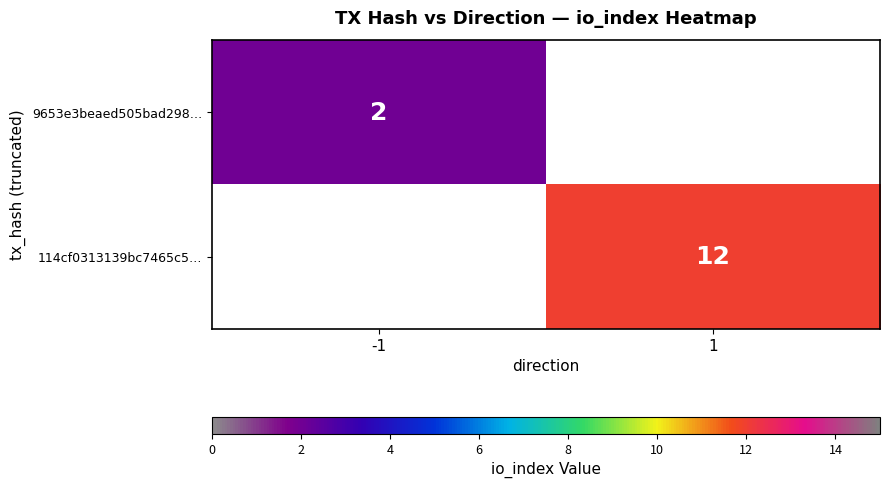

At how many categories does at least one series exceed 4?

1